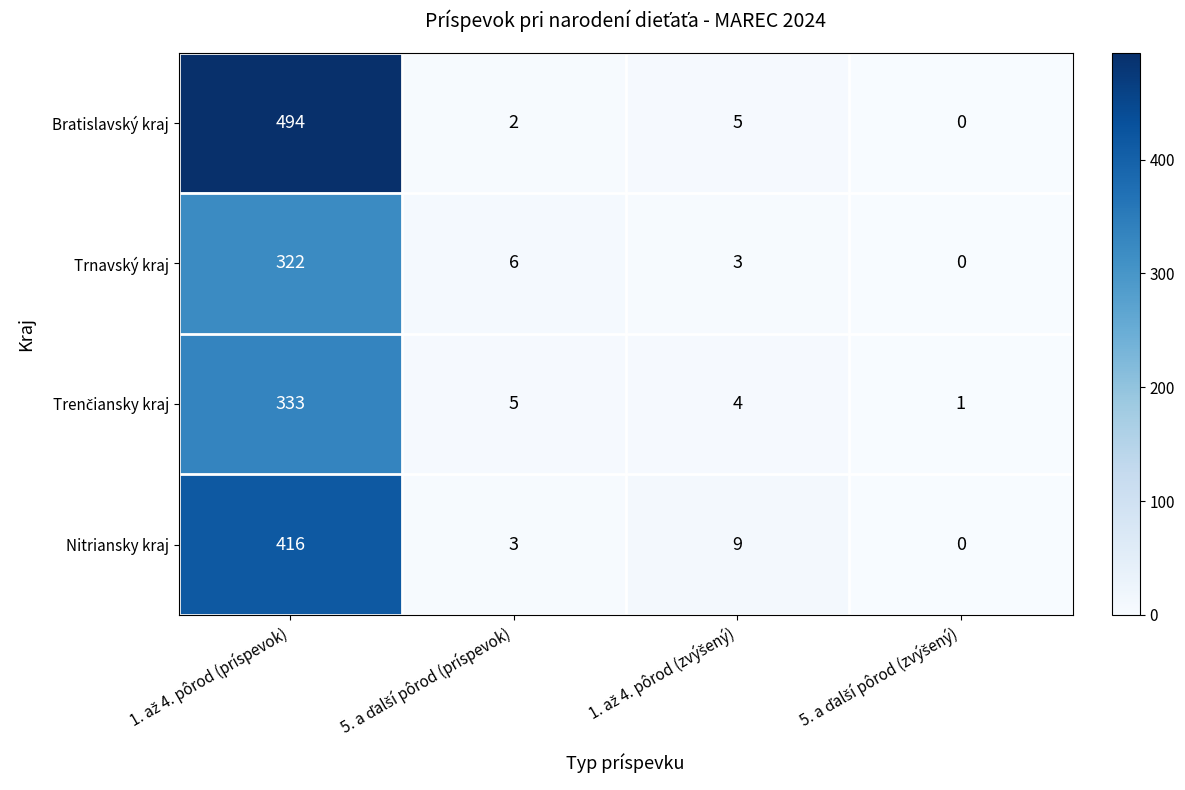

What is the difference between the second highest and second lowest values in the Trnavský kraj series?

3